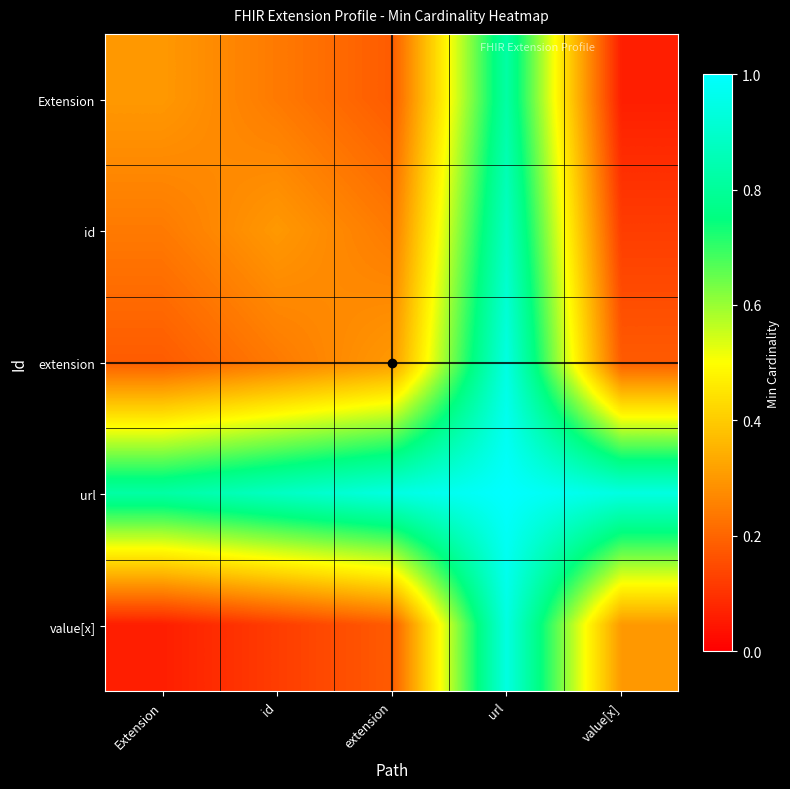

Which category has the lowest value across all series?

value[x]